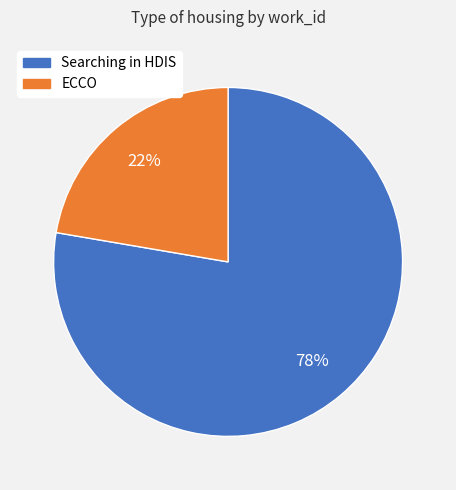

Is there a majority slice in this chart?

Yes